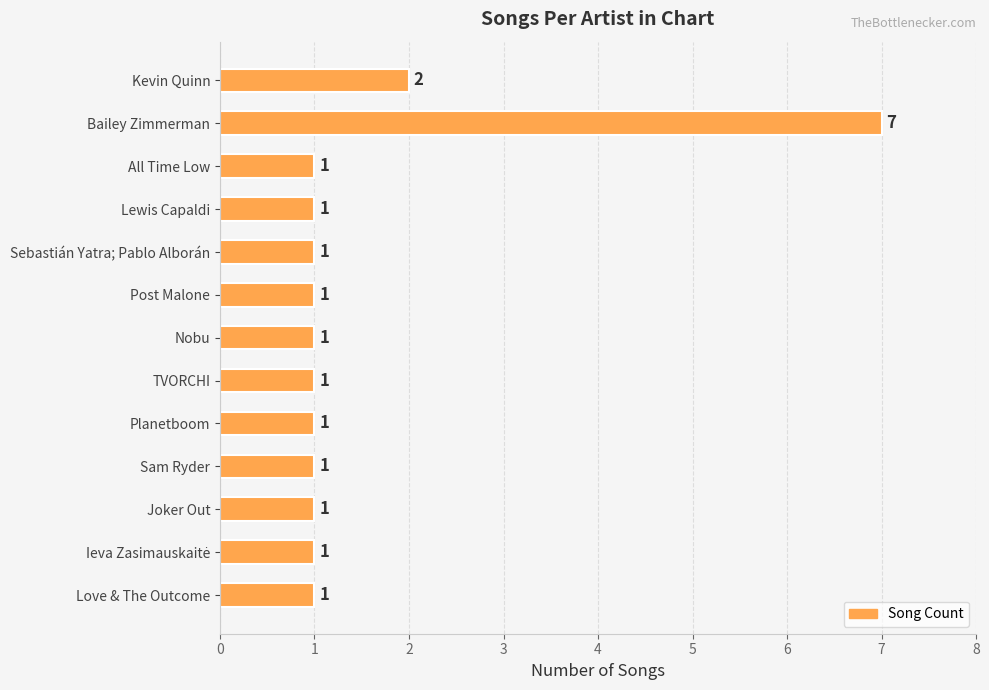

How many categories are shown in the chart?

13